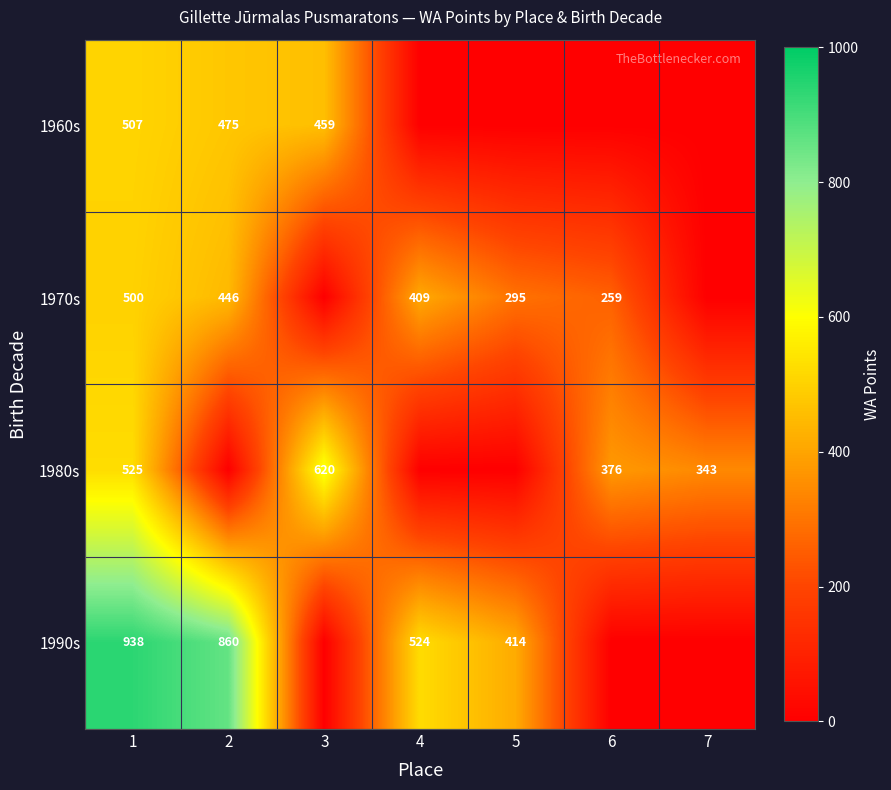

The 1990s series shows 340 at 2. True or false?

False